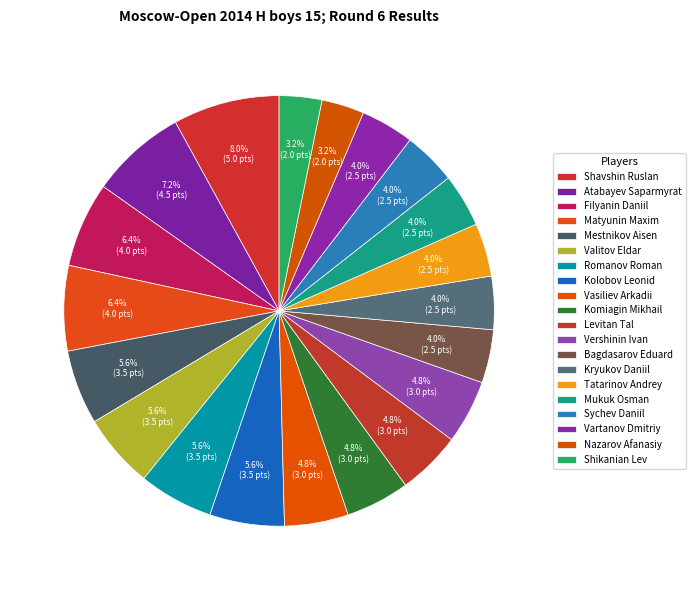

How many segments does this pie chart have?

20